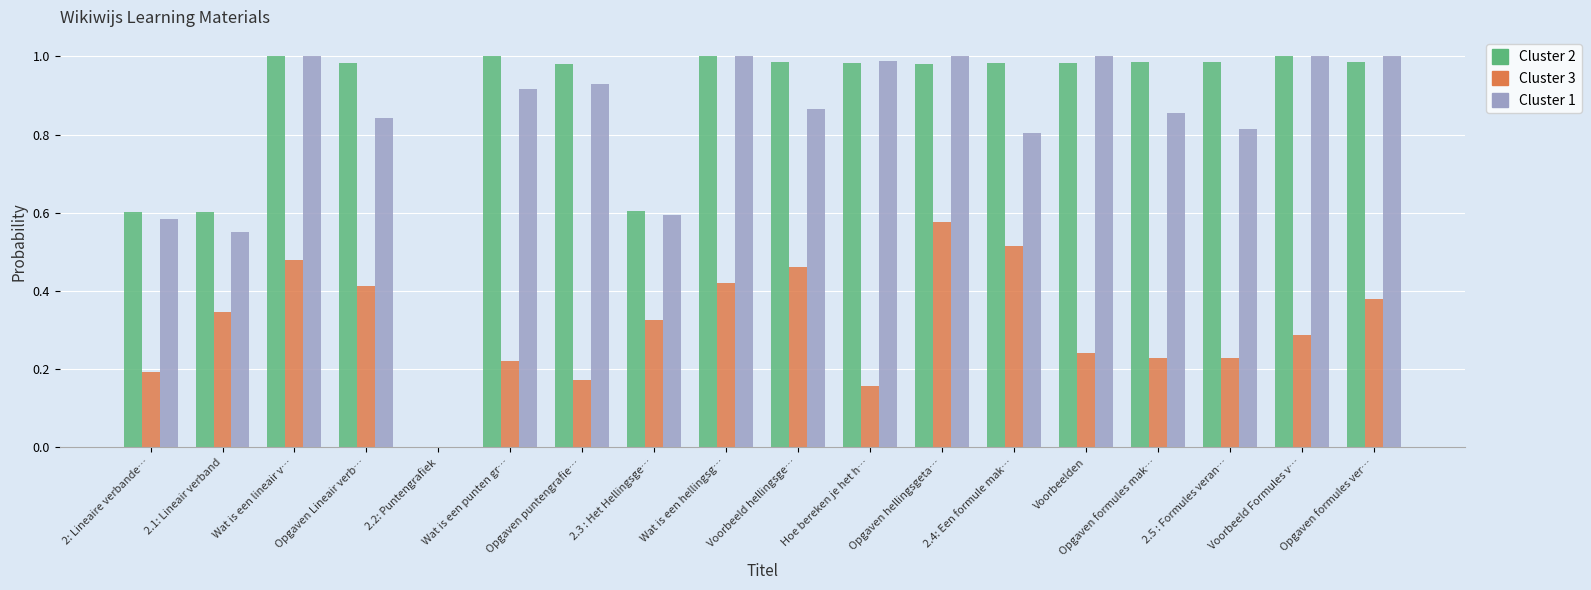

How many series are shown in this chart?

3